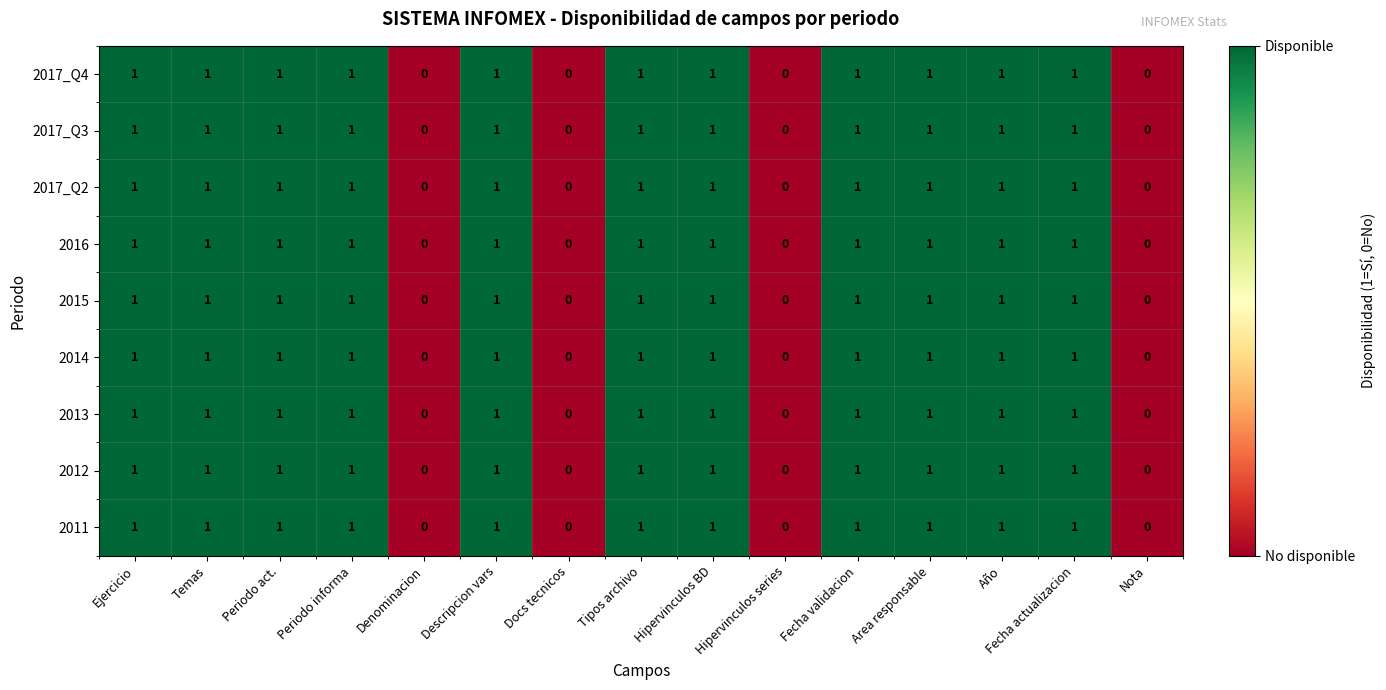

True or false: 2011 has a value of 1 at Fecha validacion.

True